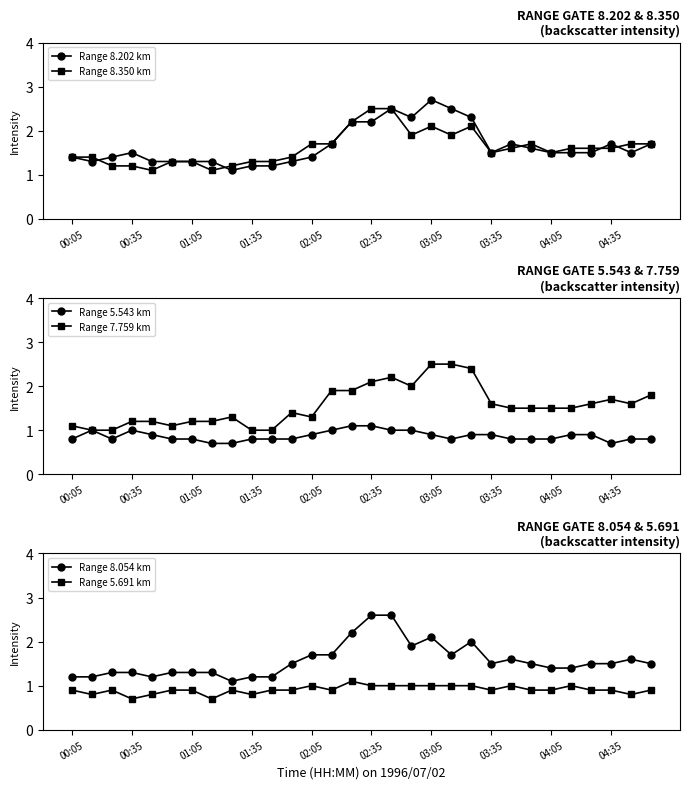

Which series has the largest total across all categories?

Range 8.202 km